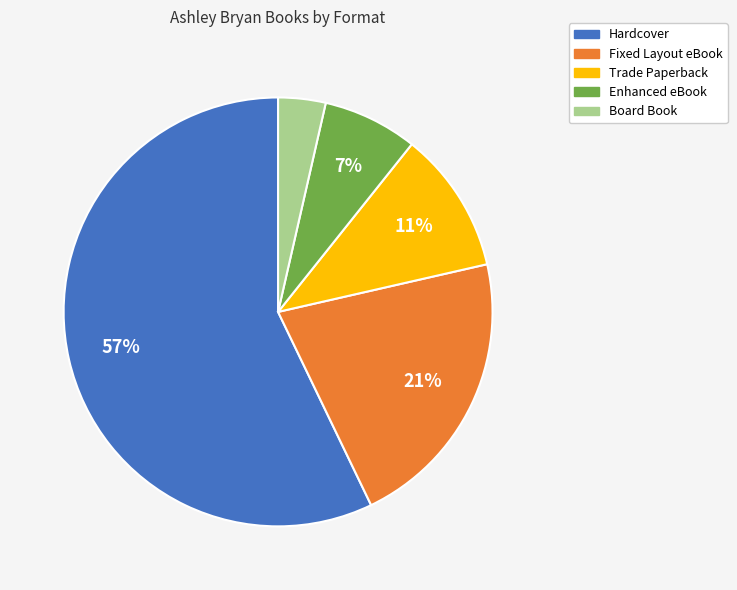

Between Hardcover and Enhanced eBook, which is larger?

Hardcover